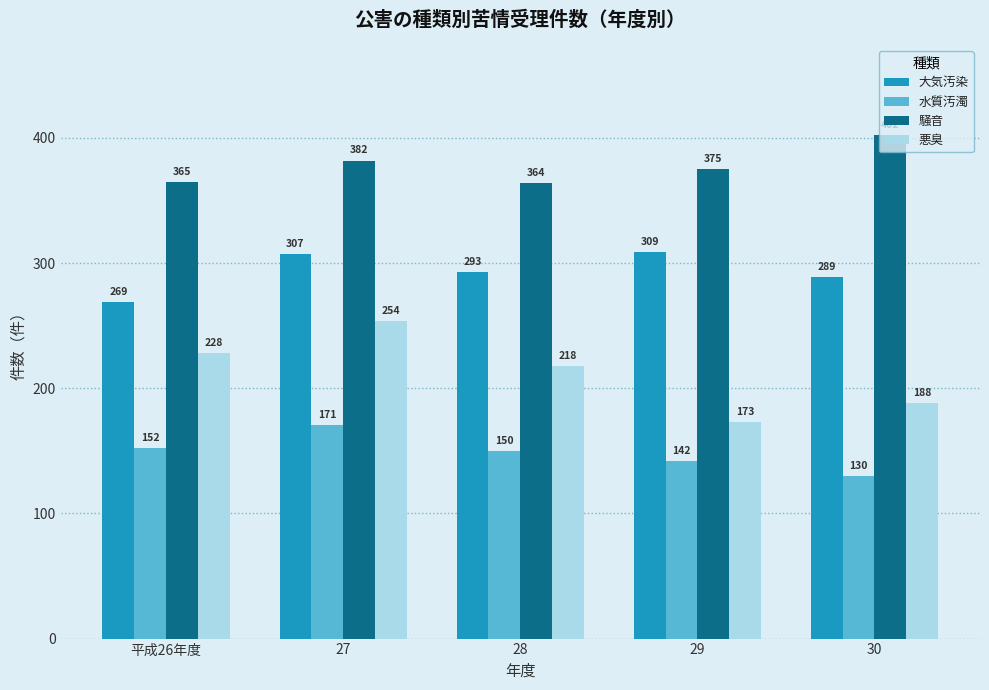

What are all the series names shown in the legend?

大気汚染, 水質汚濁, 騒音, 悪臭